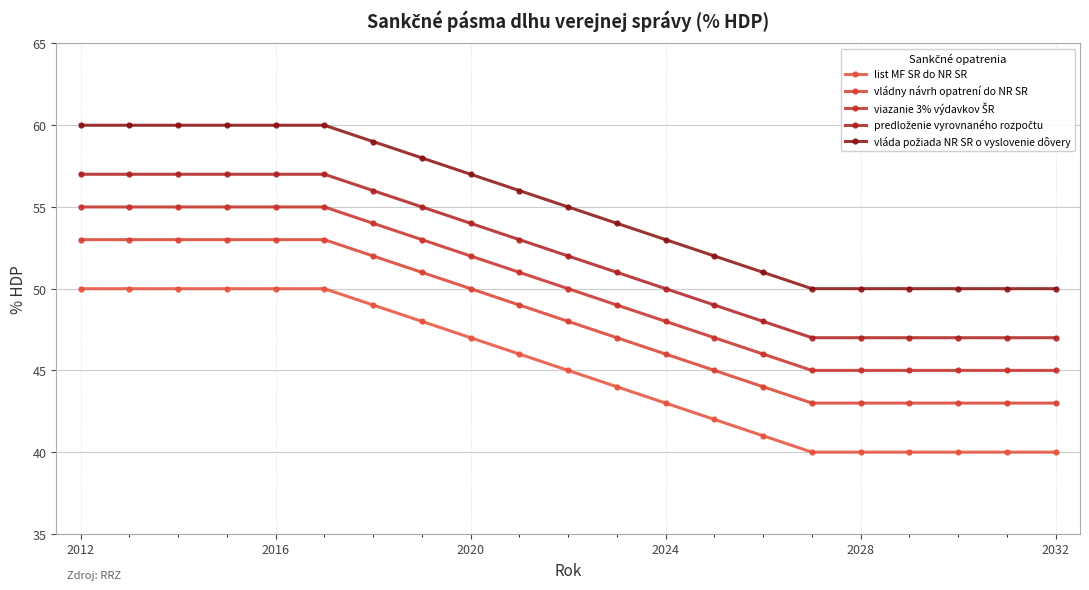

Count the number of categories in the chart.

21